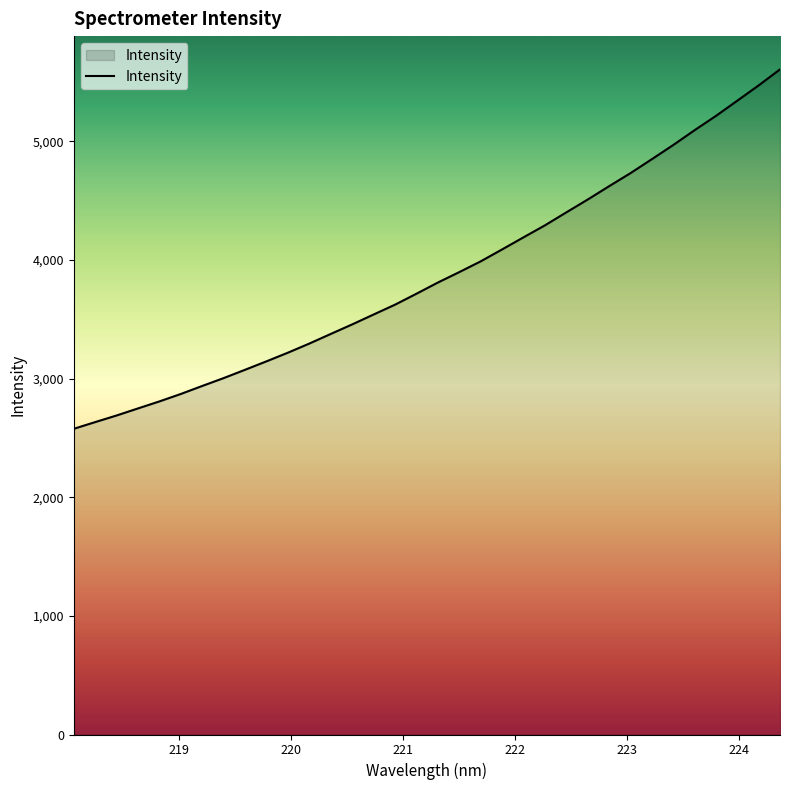

What is the greatest value displayed?

5605.6